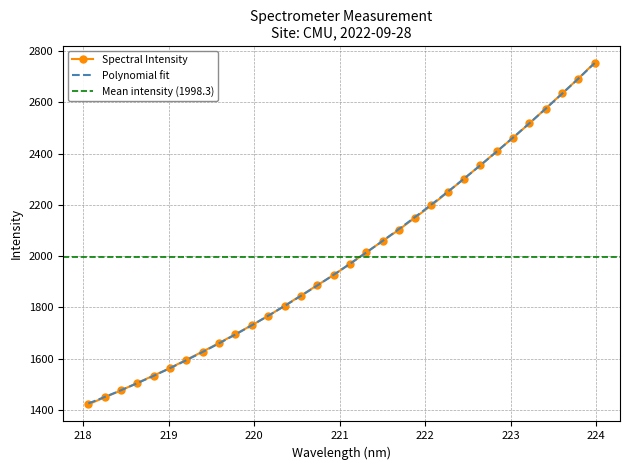

What is the value of the 28th point from the left?

2518.0